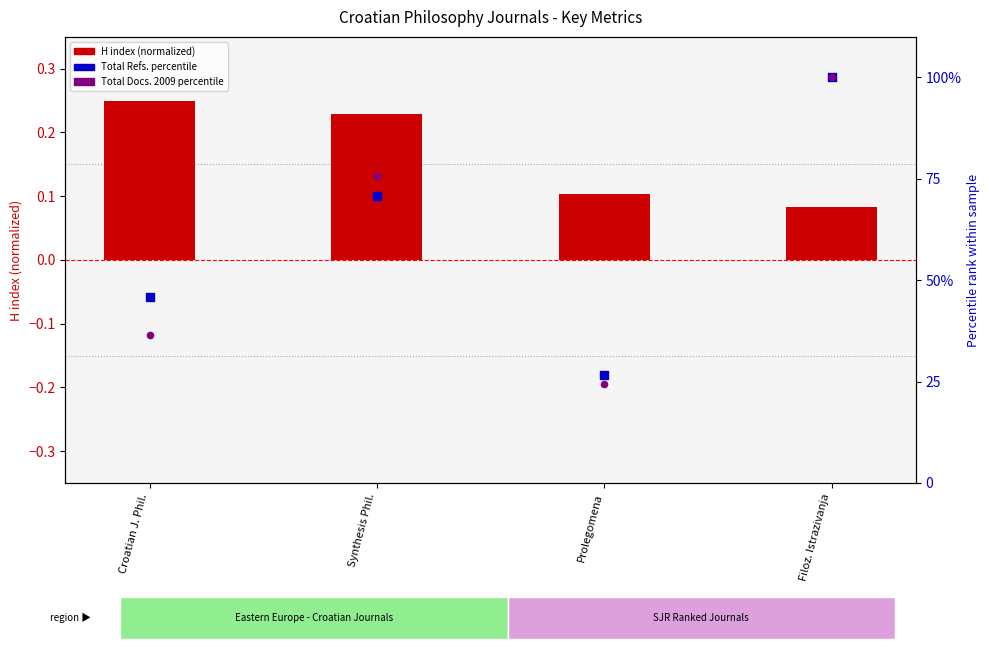

At which category is the sum across all series the highest?

Filoz. Istrazivanja